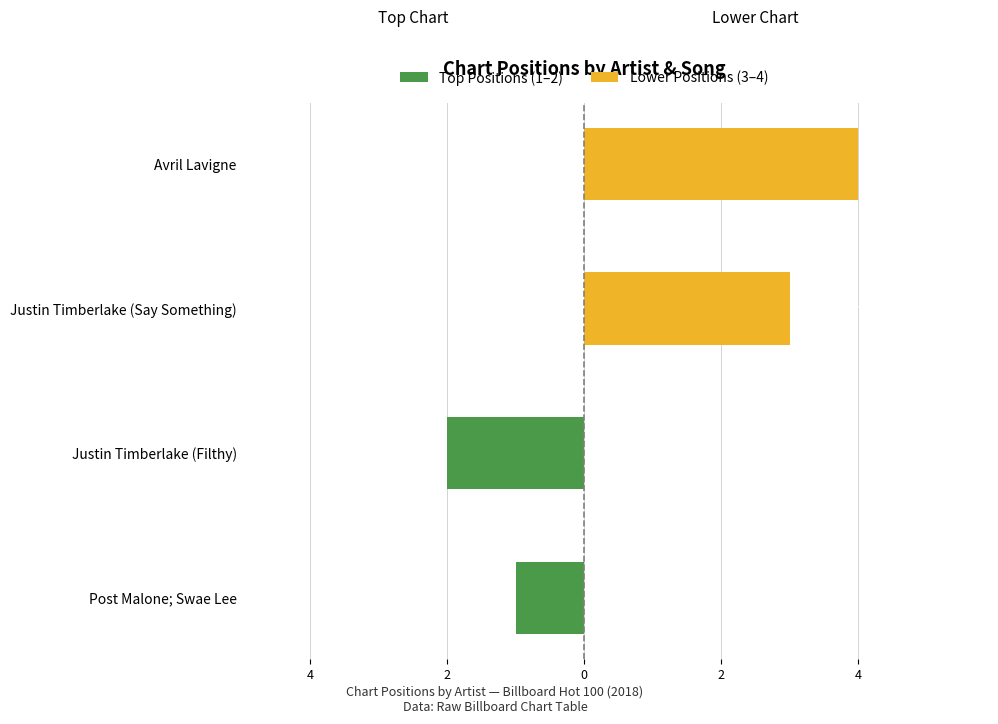

What is the smallest value displayed?

-2